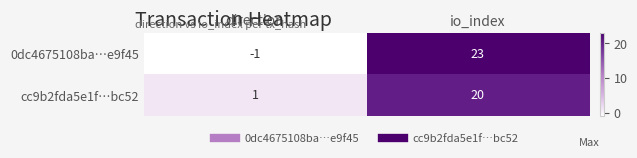

How many distinct data groups are displayed?

2